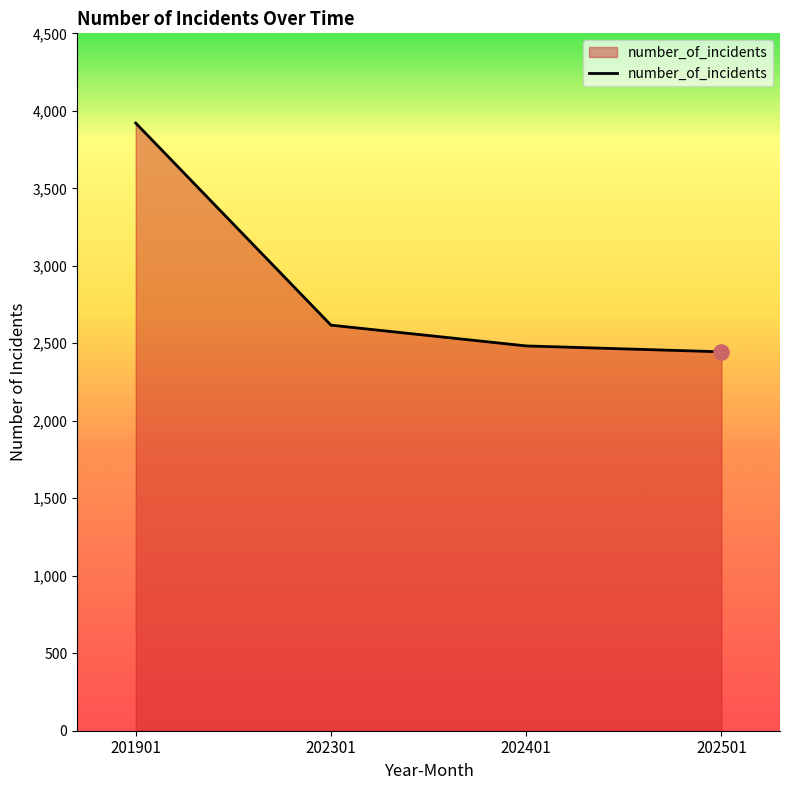

Which has a higher value, 201901 or 202501?

201901